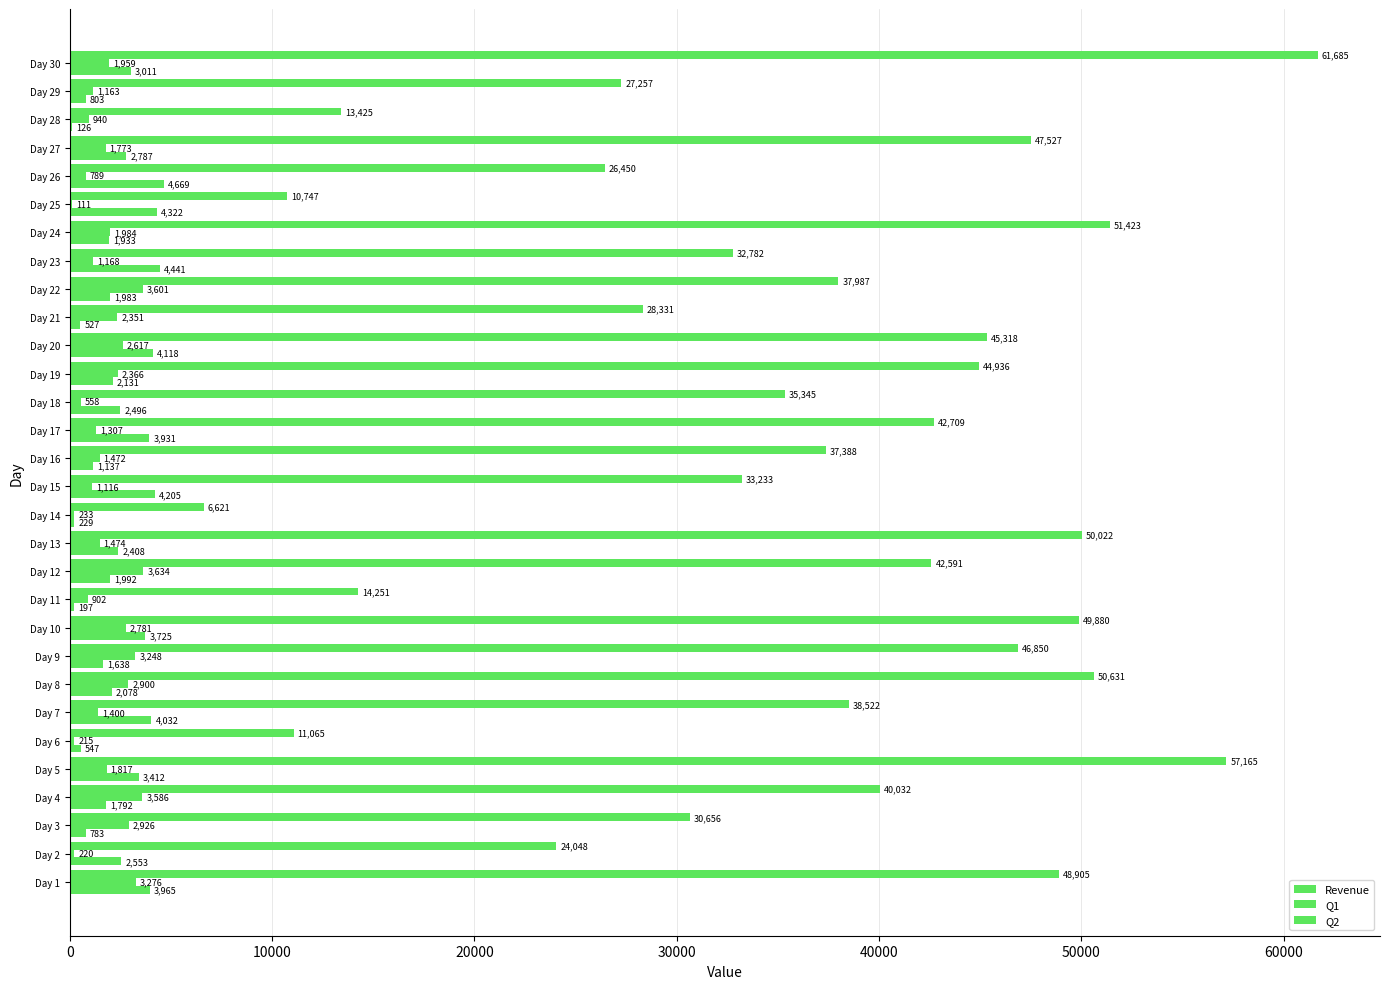

How many series are shown in this chart?

3